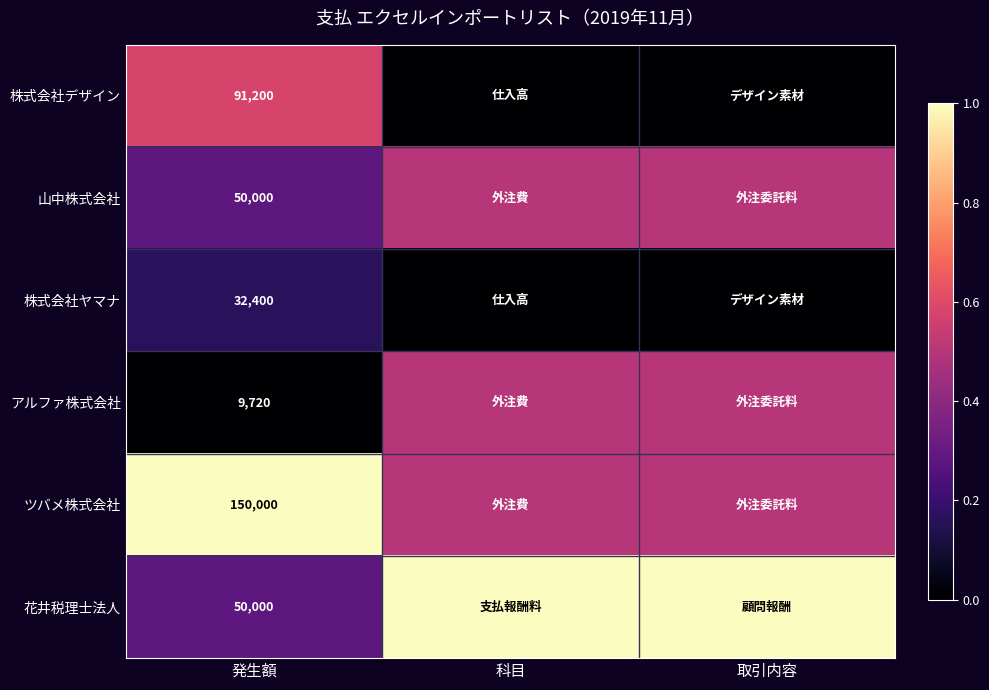

What is the difference between the highest and lowest values at 取引内容?

1.0